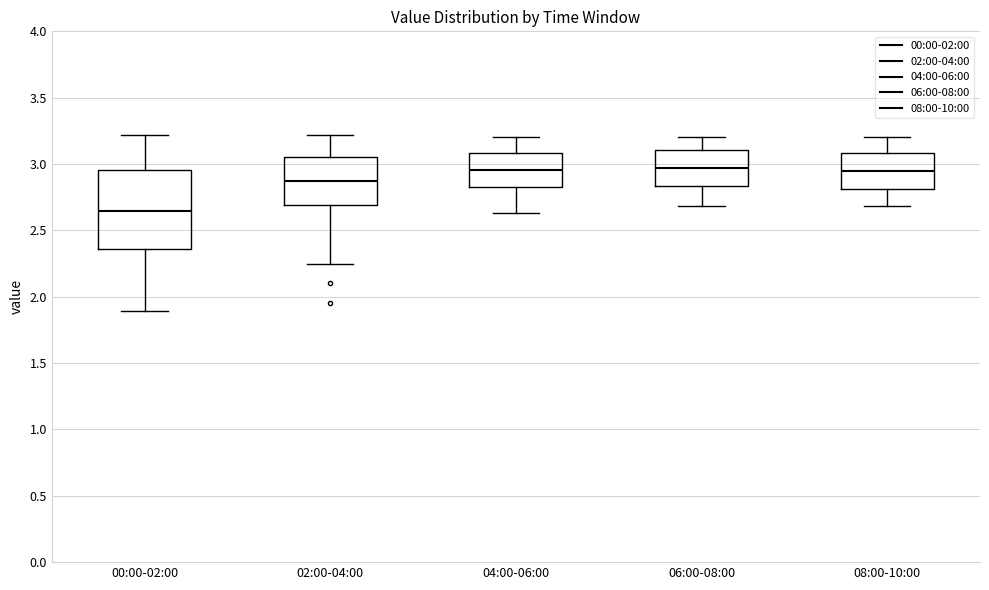

Where does the median line of the box for 06:00-08:00 sit on the y-axis? The values are not printed on the chart, so give them approximately, as read against the axis.

2.95